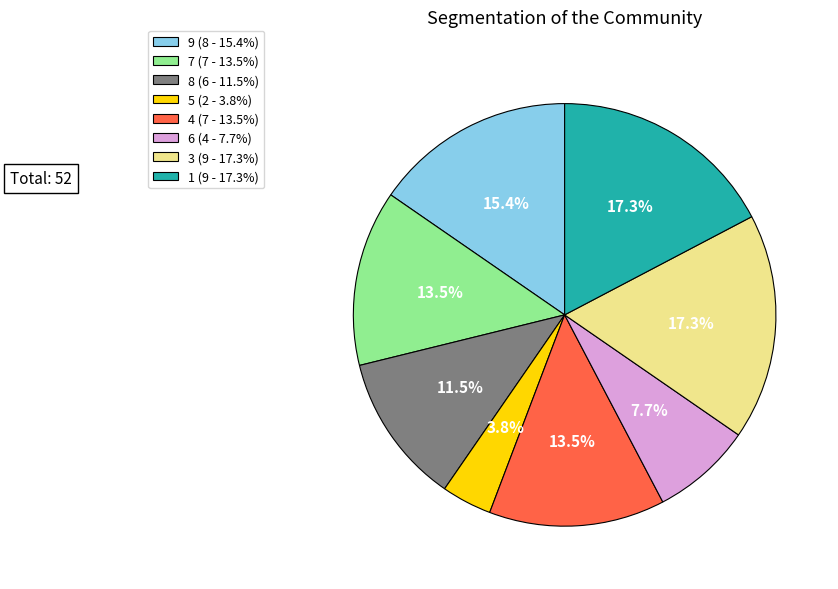

Which category has the smallest portion of the pie?

5 (2 - 3.8%)